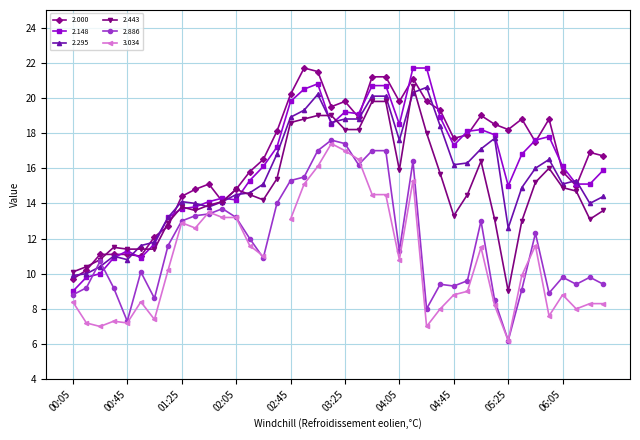

Between which two adjacent categories do 2.886 and 2.295 first intersect?

00:15 and 00:25